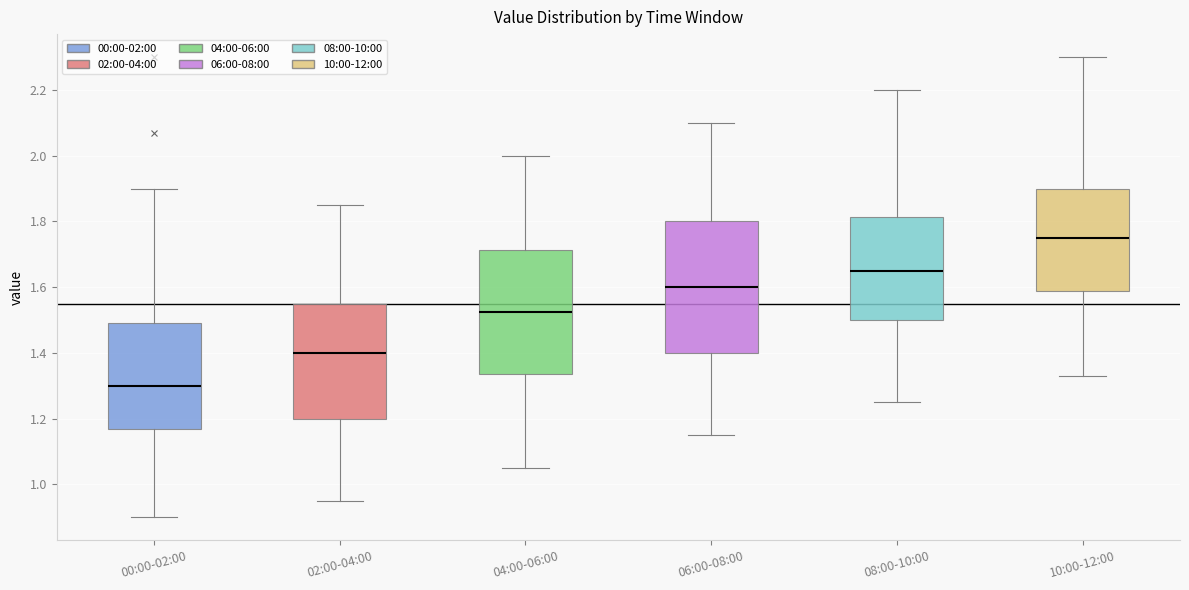

Where does the median line of the box for 02:00-04:00 sit on the y-axis? The values are not printed on the chart, so give them approximately, as read against the axis.

1.40